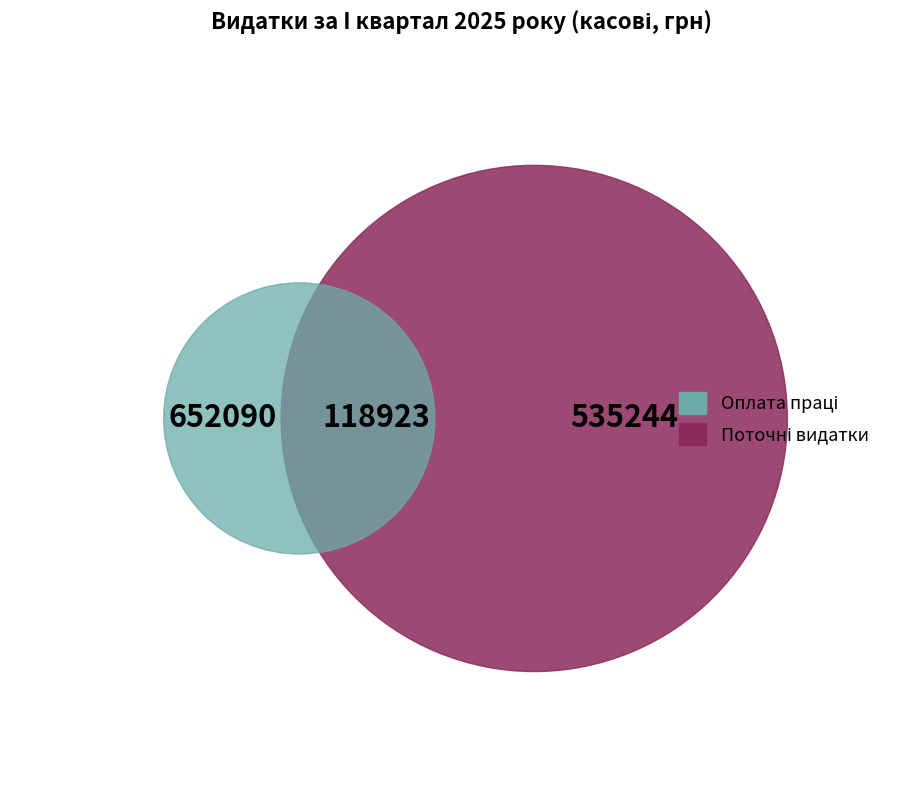

Is there any slice that represents more than half of the pie?

No